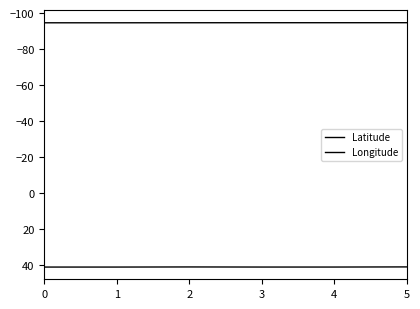

True or false: Latitude and Longitude intersect in this chart.

False